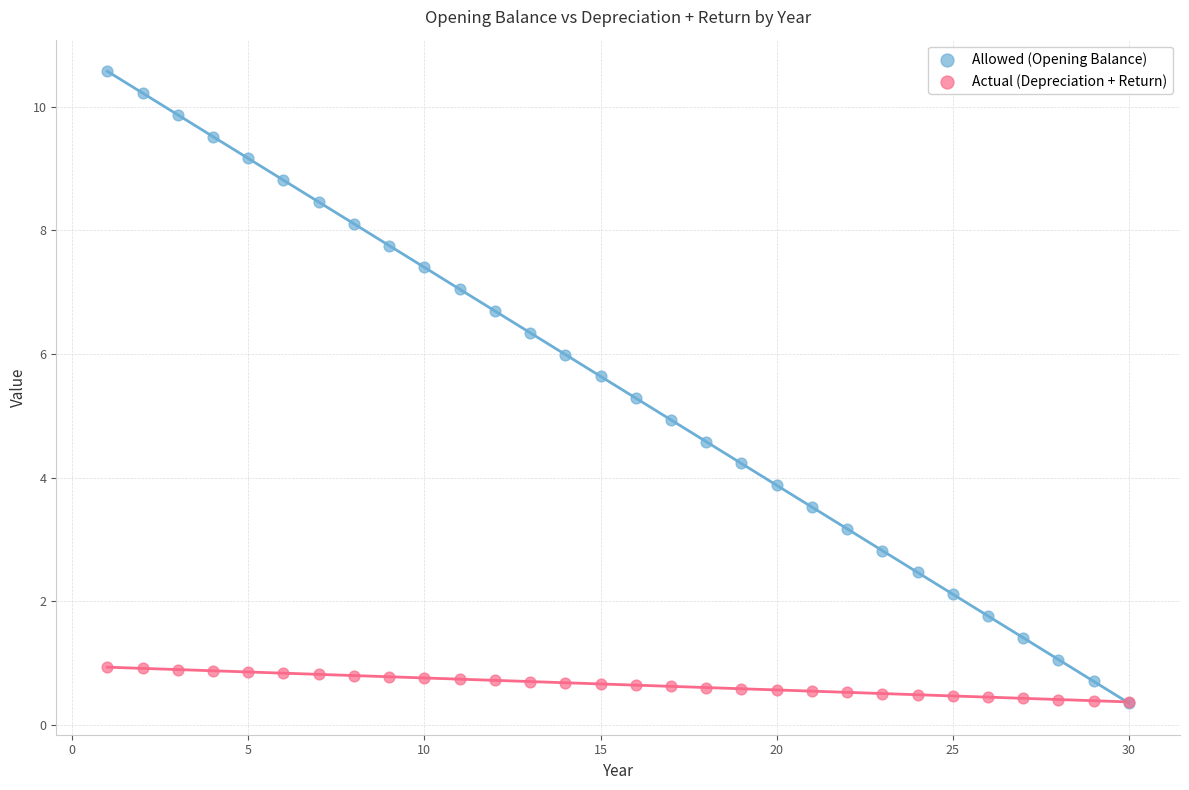

Which series has the widest spread of Y values?

Allowed (Opening Balance)